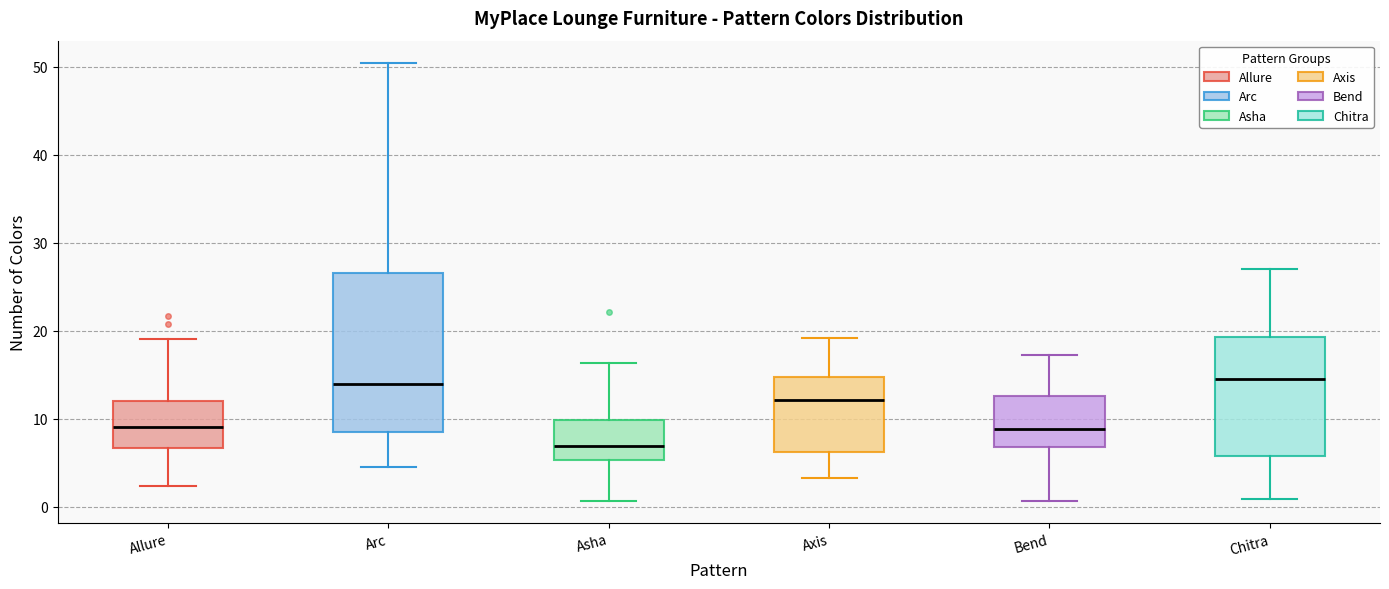

Reading left to right, read every box against the y-axis: the position of its median line, the range the box covers, and the ends of its whiskers. The values are not printed on the chart, so give them approximately, as read against the axis.

Allure: median 9, box 7 to 12, whiskers 2 to 19
Arc: median 14, box 8 to 27, whiskers 5 to 50
Asha: median 7, box 5 to 10, whiskers 1 to 16
Axis: median 12, box 6 to 15, whiskers 3 to 19
Bend: median 9, box 7 to 13, whiskers 1 to 17
Chitra: median 15, box 6 to 19, whiskers 1 to 27